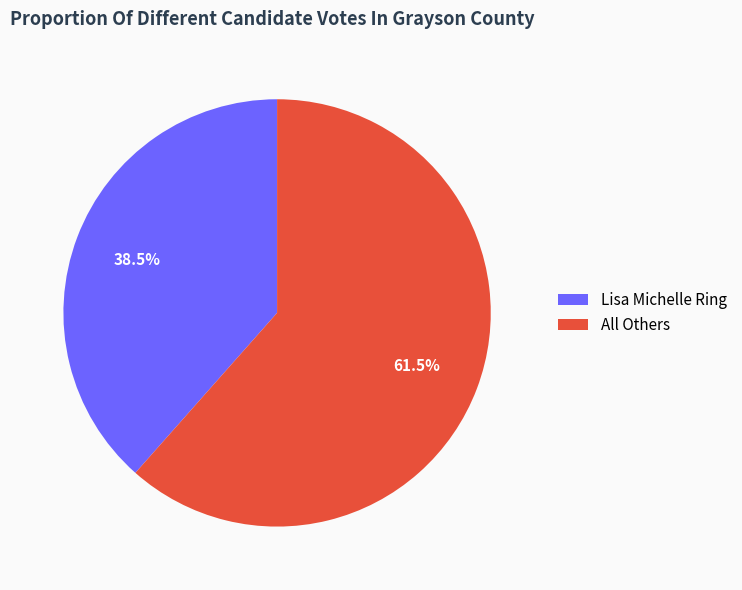

Which slice represents more than half of the pie?

All Others